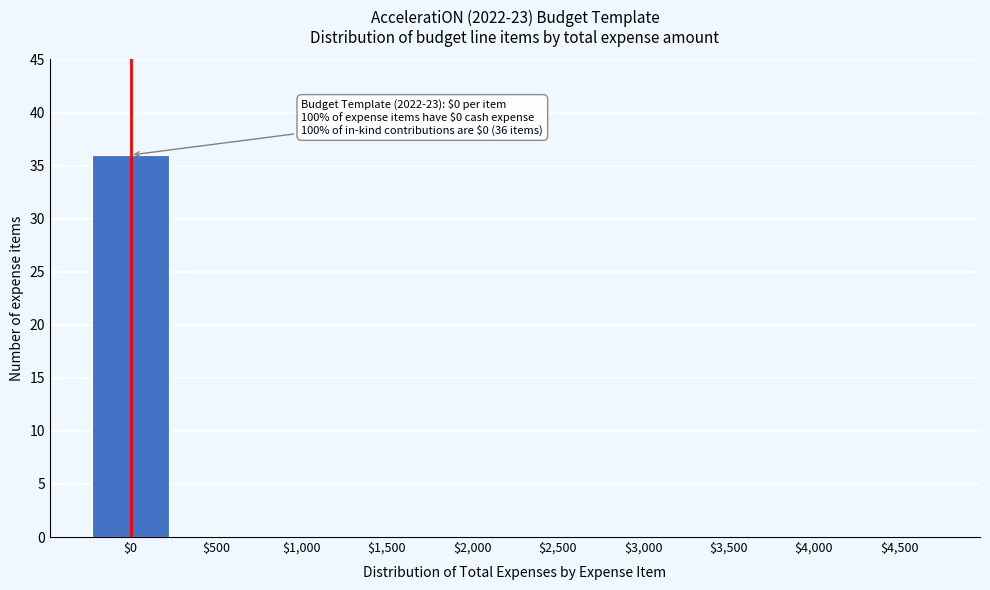

The value at $1,500 is 0. True or false?

True